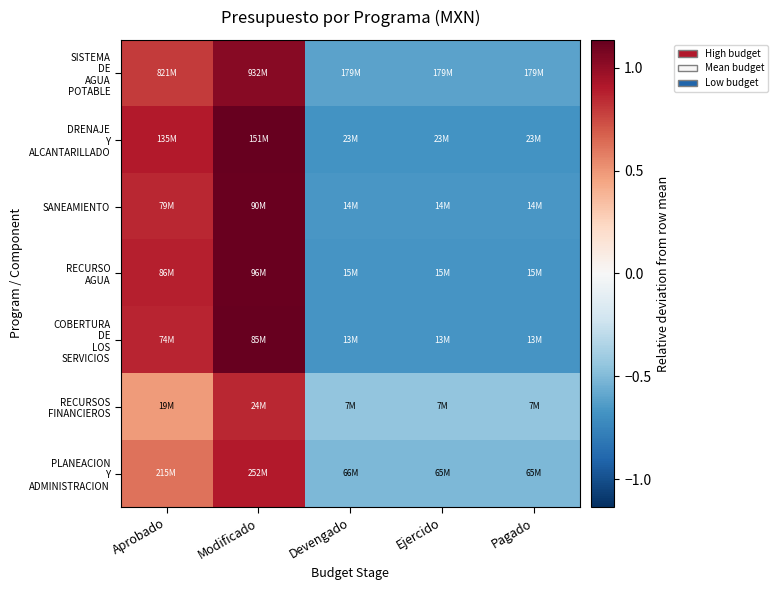

Which series has the largest range (max minus min)?

DRENAJE Y ALCANTARILLADO